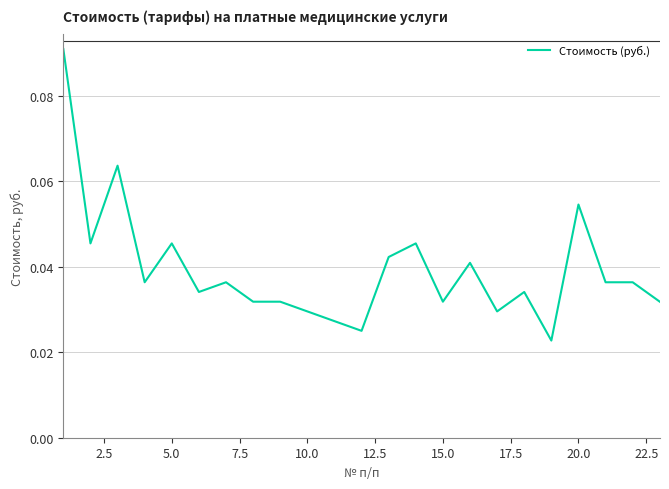

Is this an area chart (filled region under the line)?

No